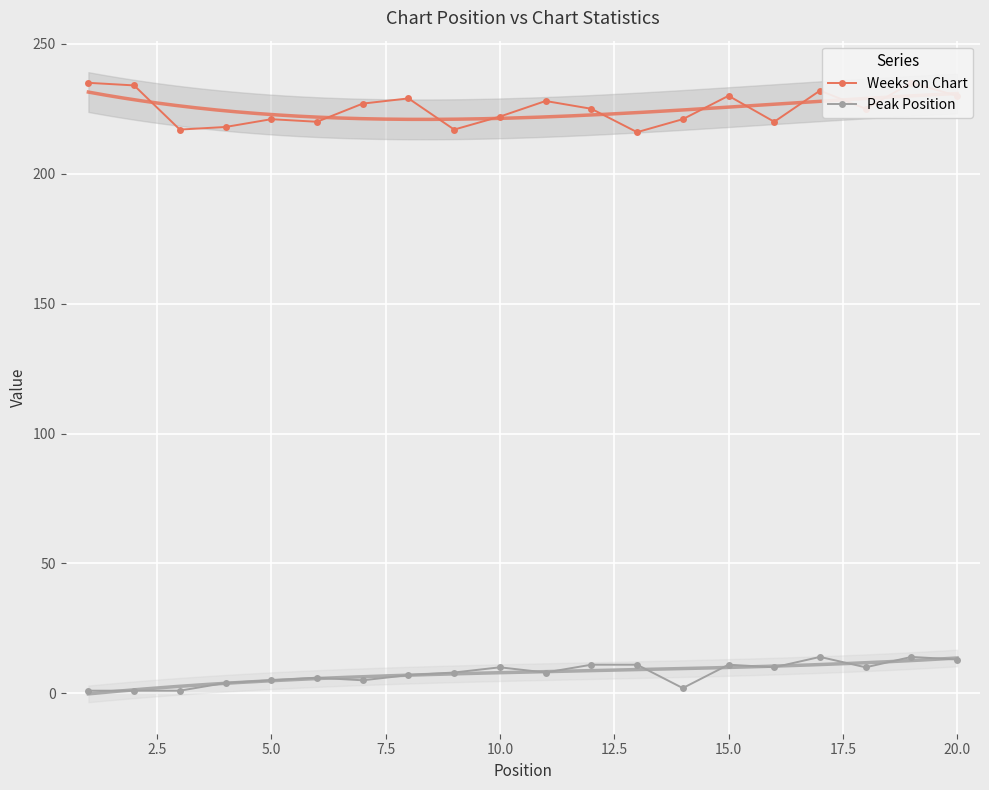

Which series has the largest total across all categories?

Weeks on Chart